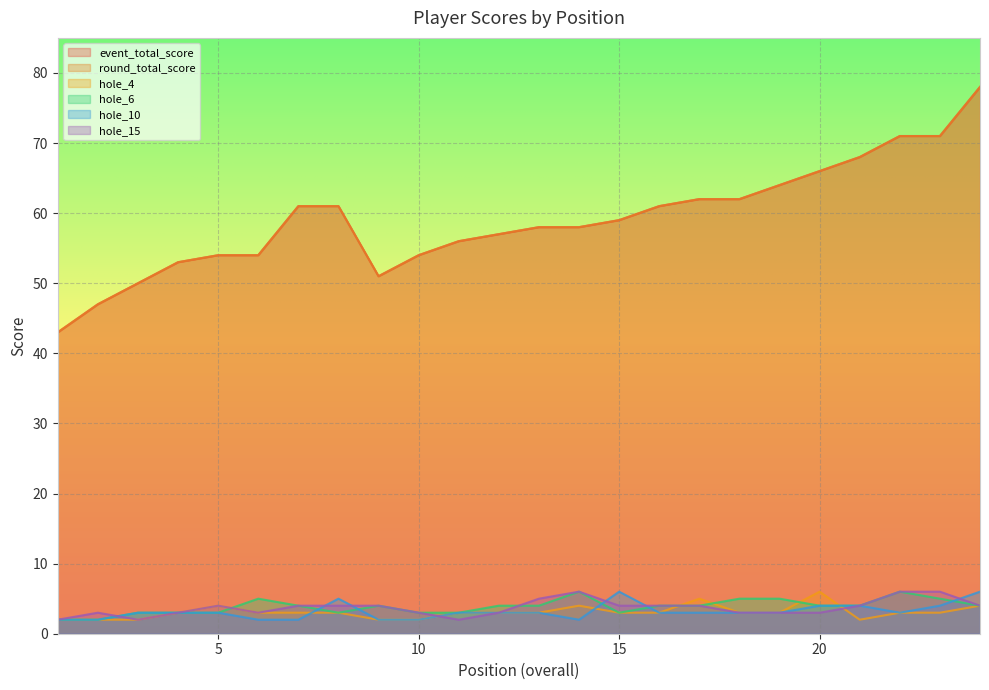

True or false: hole_4 and round_total_score intersect in this chart.

False